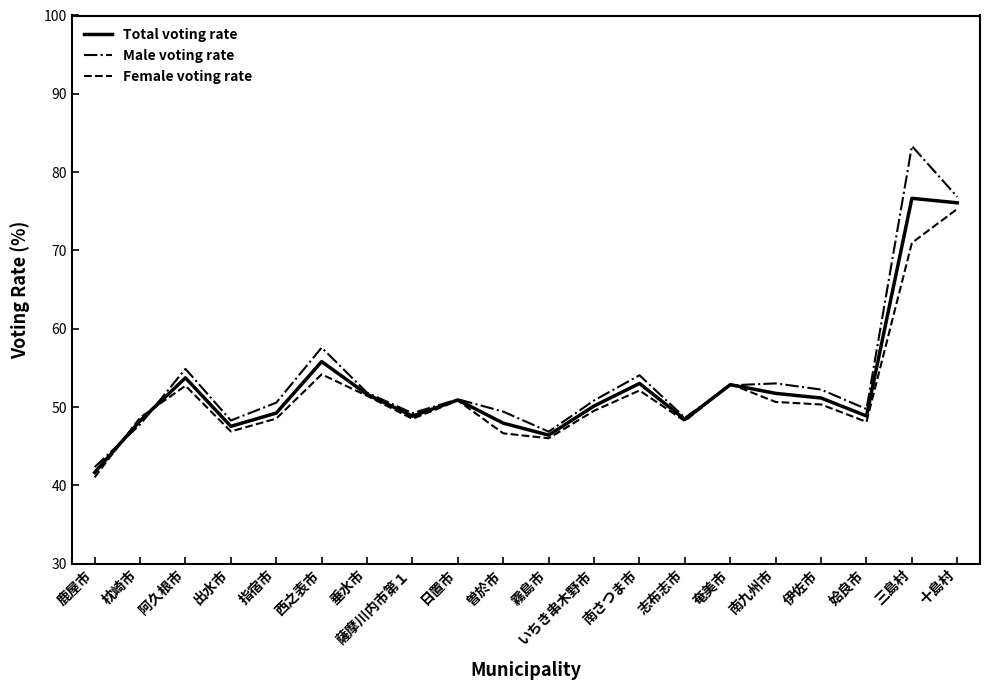

List the series in order of their peak value, highest first.

Male voting rate, Total voting rate, Female voting rate